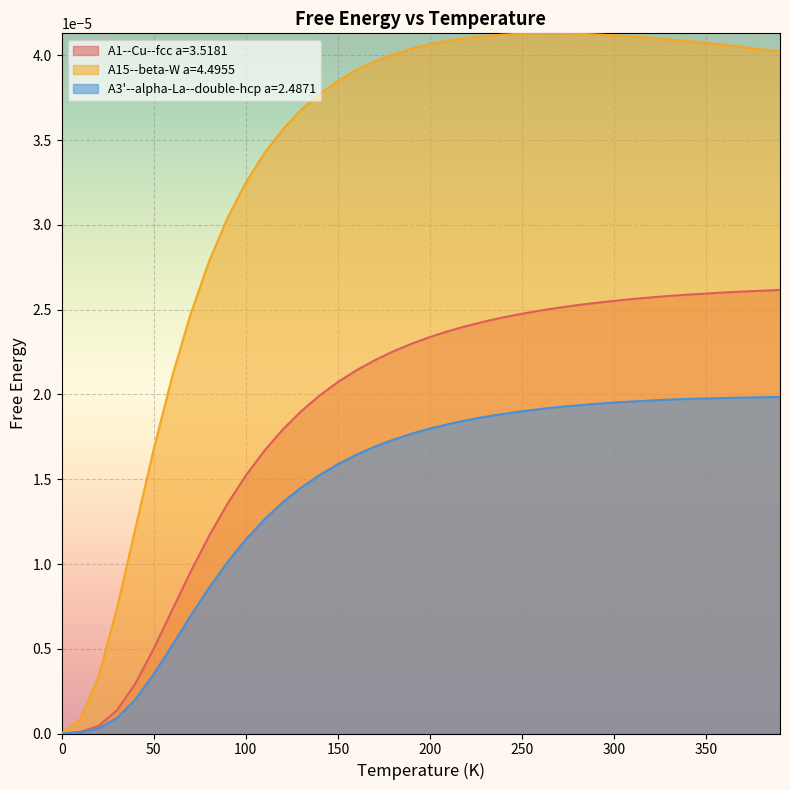

Reading left to right, list all the values displayed in this chart.

A1--Cu--fcc a=3.5181: 0.0	0.0	0.0	0.0	0.0	0.0	0.0	0.0	0.0	0.0	0.0	0.0	0.0	0.0	0.0	0.0	0.0	0.0	0.0	0.0	0.0	0.0	0.0	0.0	0.0	0.0	0.0	0.0	0.0	0.0	0.0	0.0	0.0	0.0	0.0	0.0	0.0	0.0	0.0	0.0
A15--beta-W a=4.4955: 0.0	0.0	0.0	0.0	0.0	0.0	0.0	0.0	0.0	0.0	0.0	0.0	0.0	0.0	0.0	0.0	0.0	0.0	0.0	0.0	0.0	0.0	0.0	0.0	0.0	0.0	0.0	0.0	0.0	0.0	0.0	0.0	0.0	0.0	0.0	0.0	0.0	0.0	0.0	0.0
A3'--alpha-La--double-hcp a=2.4871: 0.0	0.0	0.0	0.0	0.0	0.0	0.0	0.0	0.0	0.0	0.0	0.0	0.0	0.0	0.0	0.0	0.0	0.0	0.0	0.0	0.0	0.0	0.0	0.0	0.0	0.0	0.0	0.0	0.0	0.0	0.0	0.0	0.0	0.0	0.0	0.0	0.0	0.0	0.0	0.0